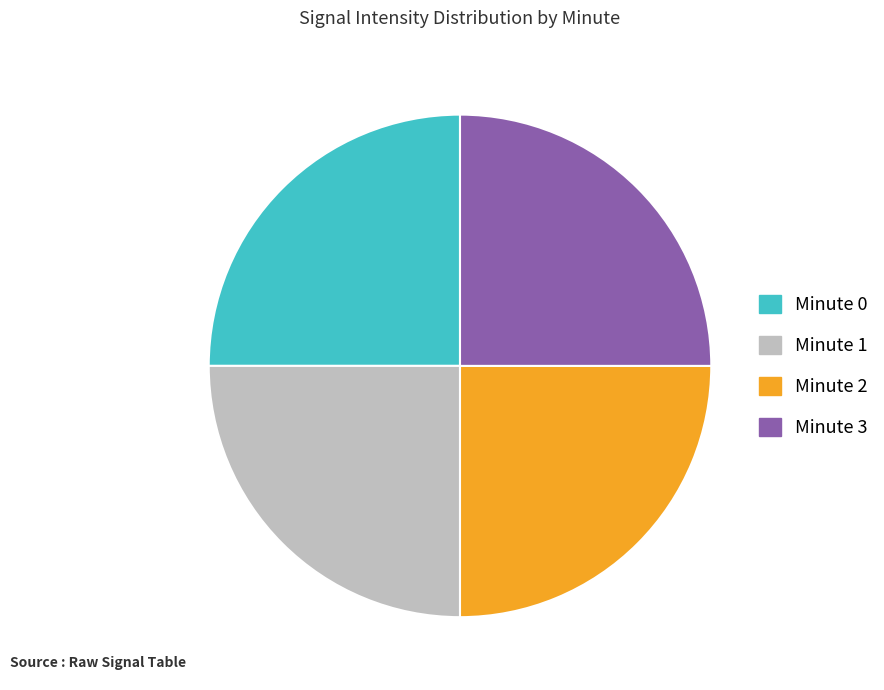

Is there a majority slice in this chart?

No